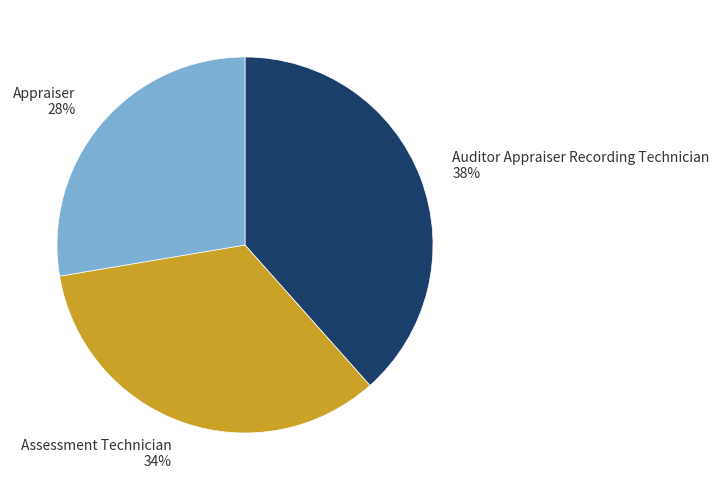

Do Assessment Technician and Appraiser together represent more than half of the pie?

Yes